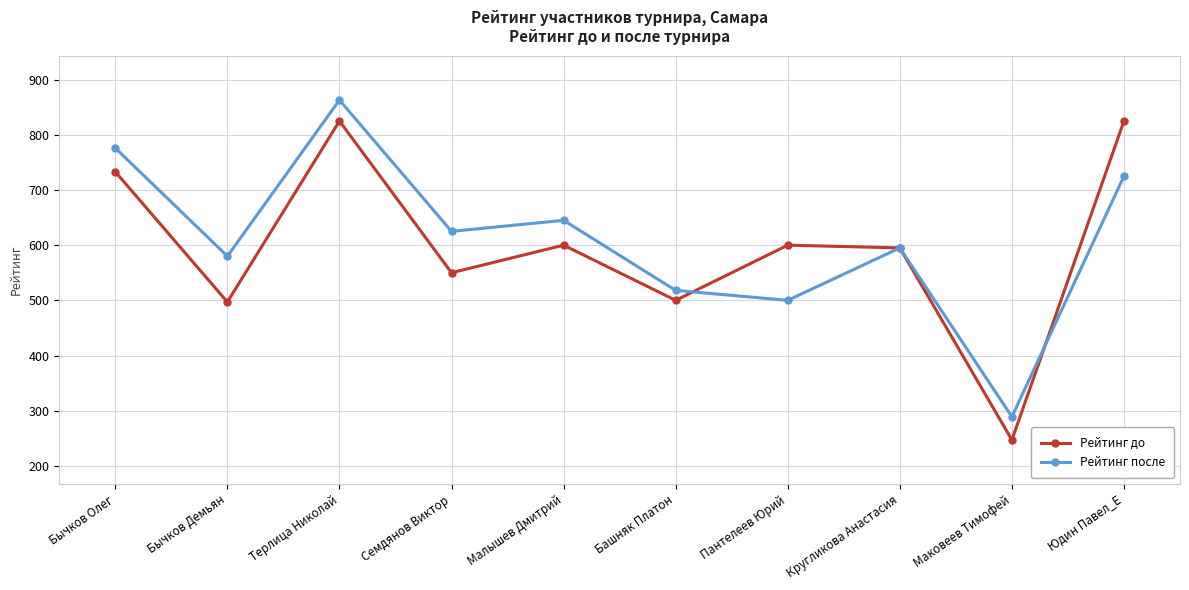

Which series has the largest range (max minus min)?

Рейтинг до